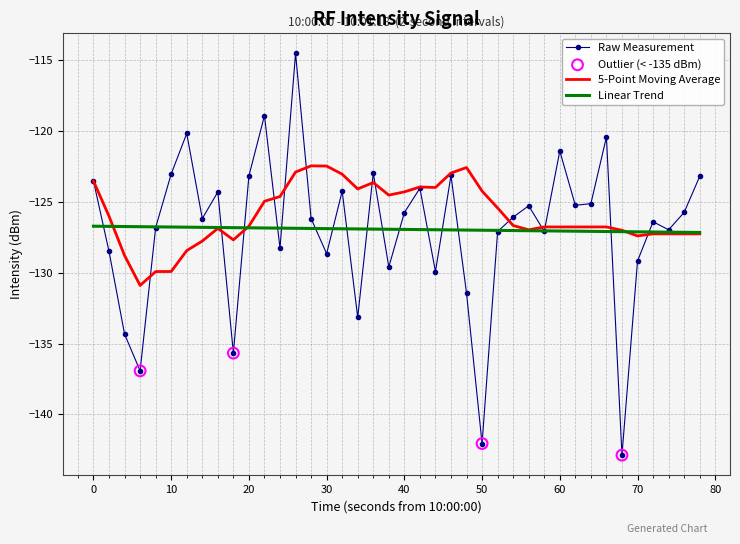

List the series in order of their peak value, highest first.

Raw Measurement, 5-Point Moving Average, Linear Trend